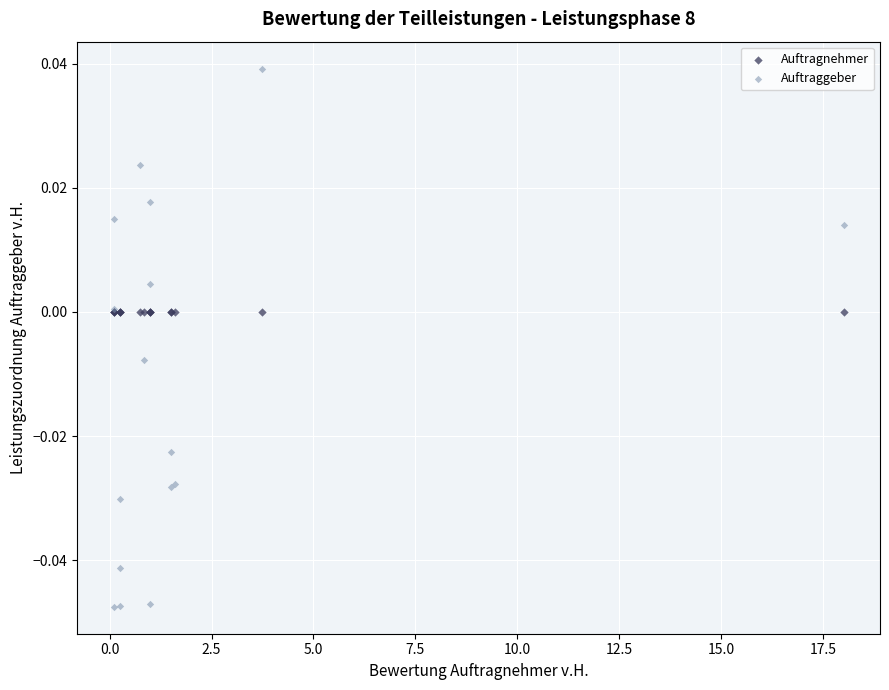

Which series reaches the minimum Y coordinate?

Auftraggeber